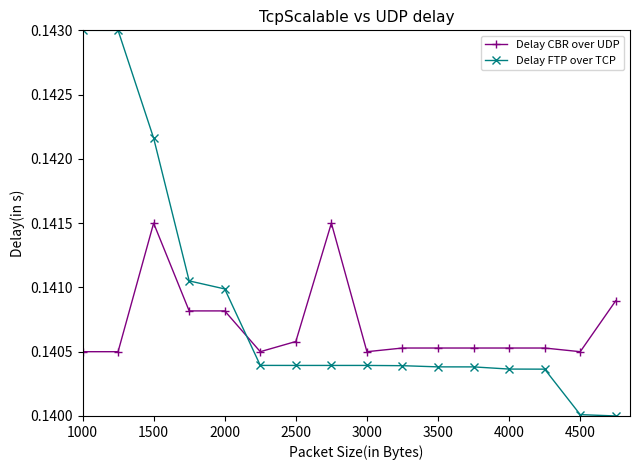

List the series in order of their overall mean, highest first.

Delay FTP over TCP, Delay CBR over UDP